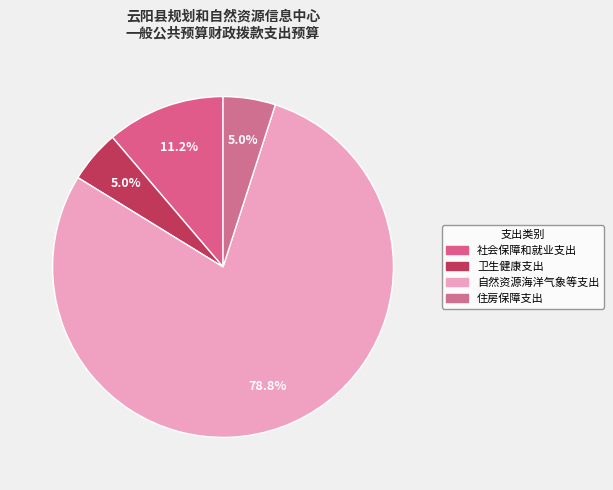

Combined, do 住房保障支出 and 自然资源海洋气象等支出 account for over 50%?

Yes